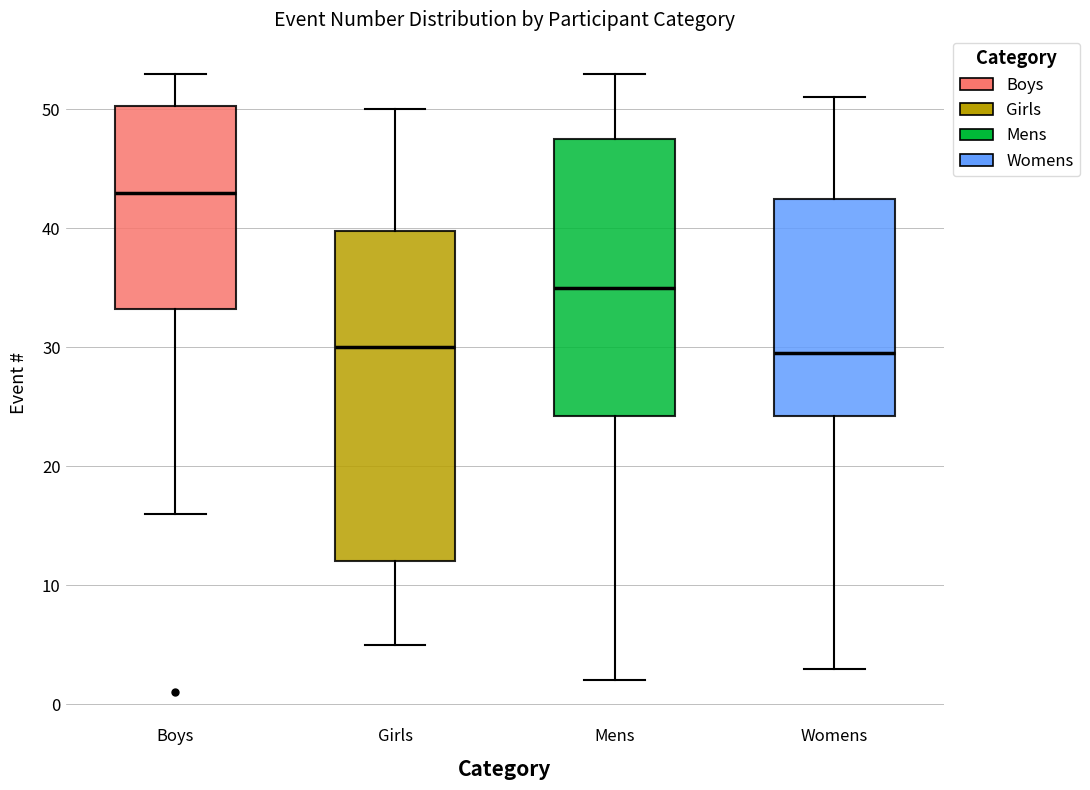

Reading left to right, read every box against the y-axis: the position of its median line, the range the box covers, and the ends of its whiskers. The values are not printed on the chart, so give them approximately, as read against the axis.

Boys: median 43, box 33 to 50, whiskers 16 to 53
Girls: median 30, box 12 to 40, whiskers 5 to 50
Mens: median 35, box 24 to 48, whiskers 2 to 53
Womens: median 30, box 24 to 43, whiskers 3 to 51